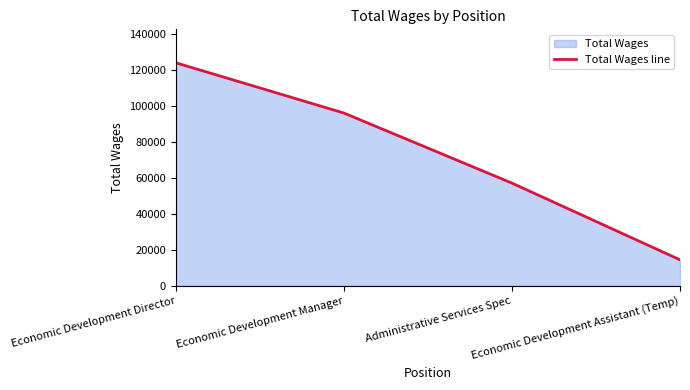

Reading right to left, extract all data points from this chart.

Economic Development Assistant (Temp)=14436	Administrative Services Spec=57038	Economic Development Manager=95946	Economic Development Director=123851